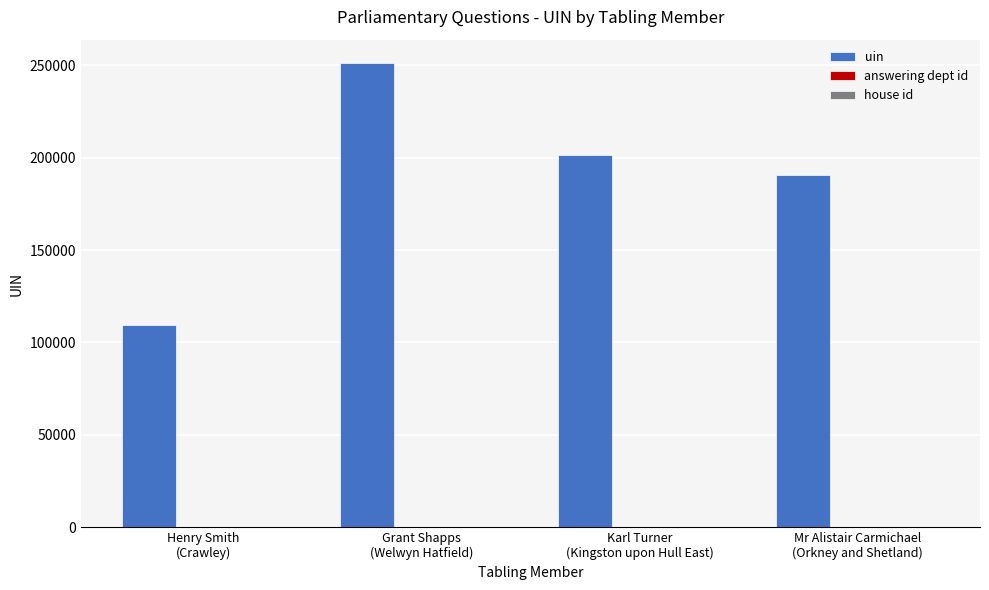

At which label is uin closest to 180285?

Mr Alistair Carmichael
(Orkney and Shetland)